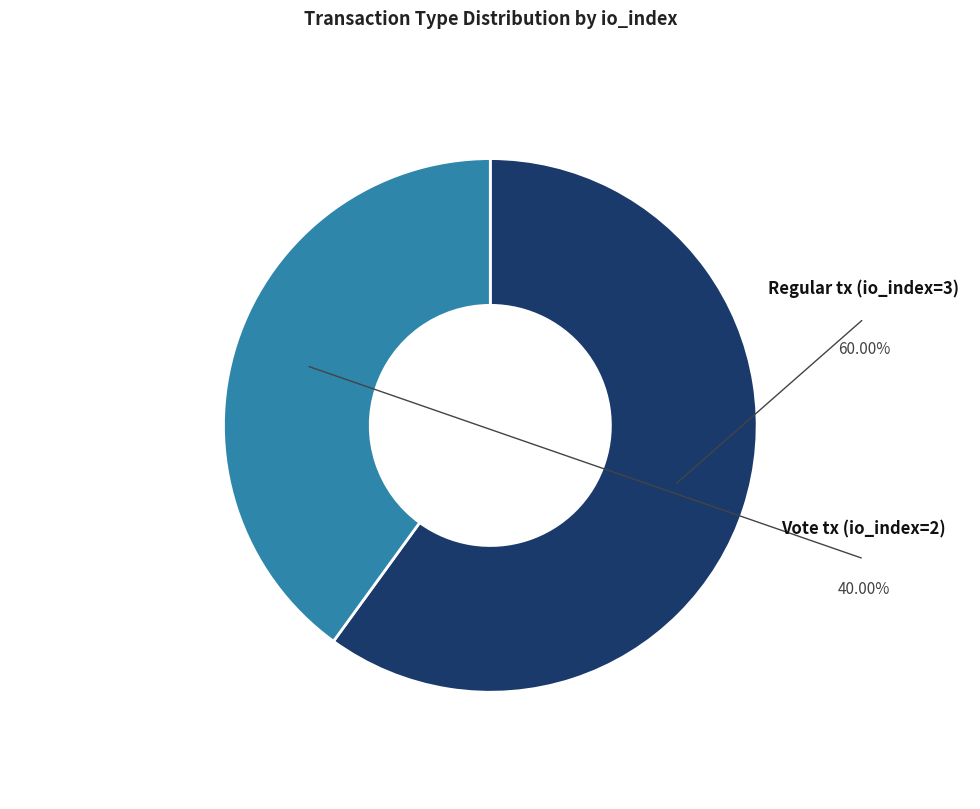

Does any single category account for the majority?

Yes